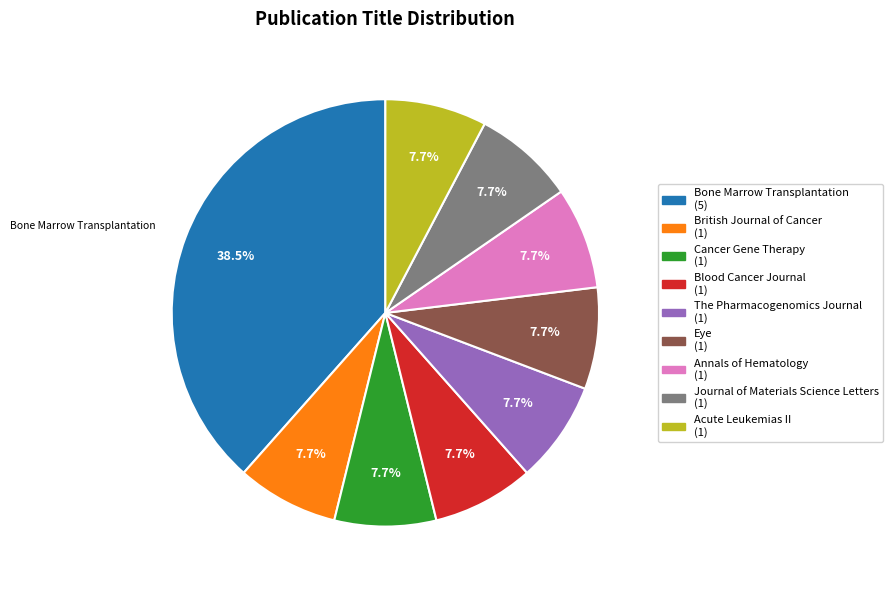

What is the total percentage of Blood Cancer Journal and British Journal of Cancer?

15.4%